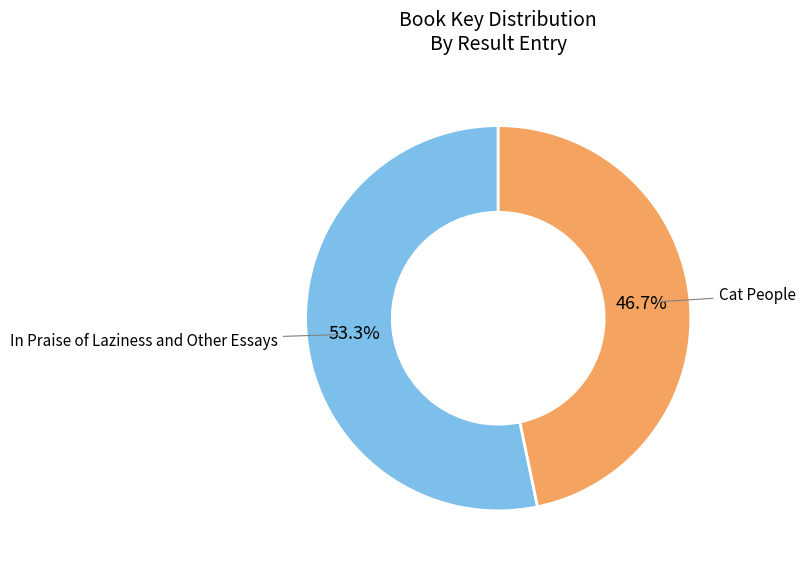

How many slices are in this pie chart?

2